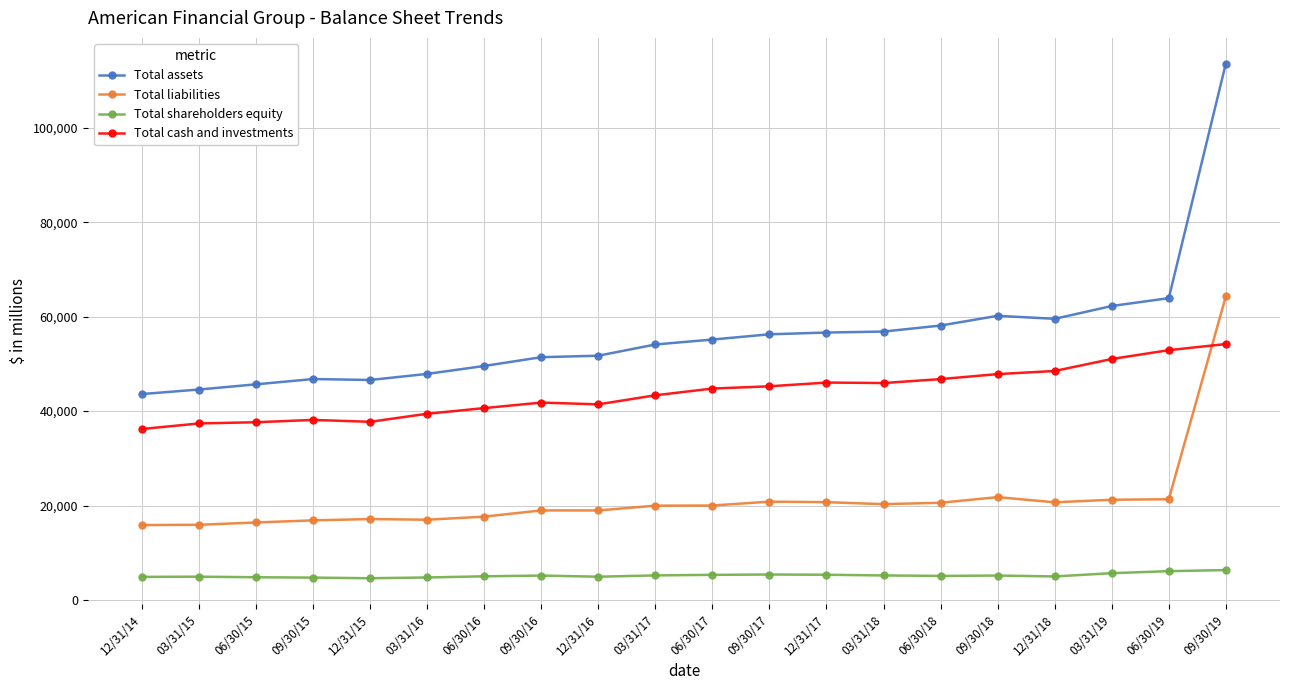

Between 09/30/17 and 09/30/19, which series saw the biggest shift?

Total assets